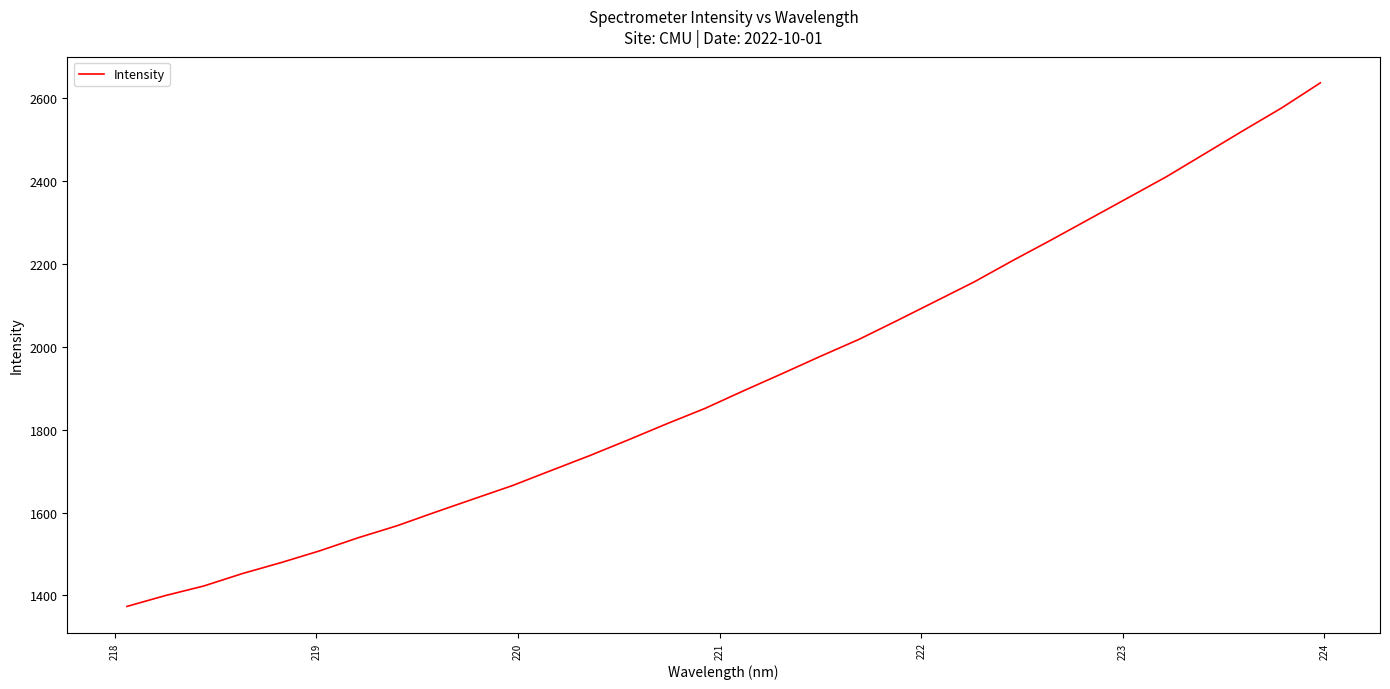

What is the minimum value shown in the chart?

1373.6